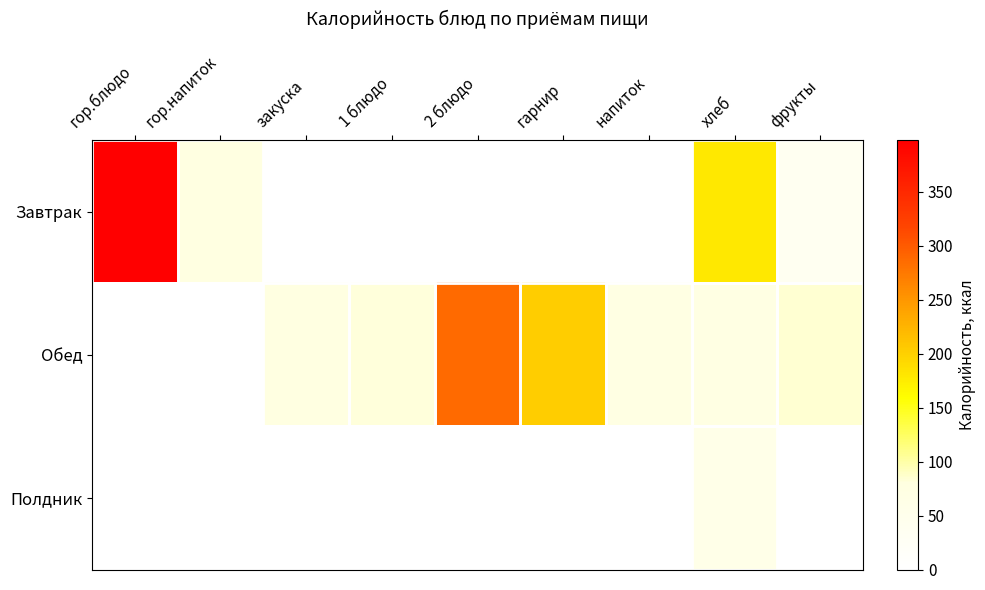

At how many categories does at least one series exceed 306?

1